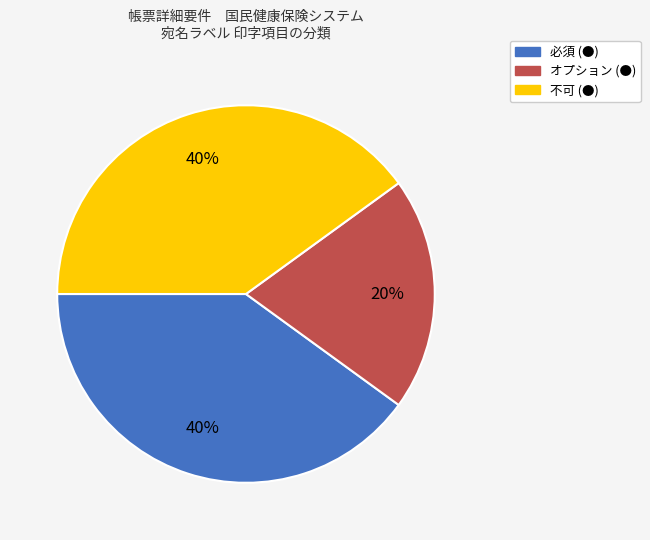

Approximately how many times larger is the value at 必須 (●) compared to オプション (●)?

2.0